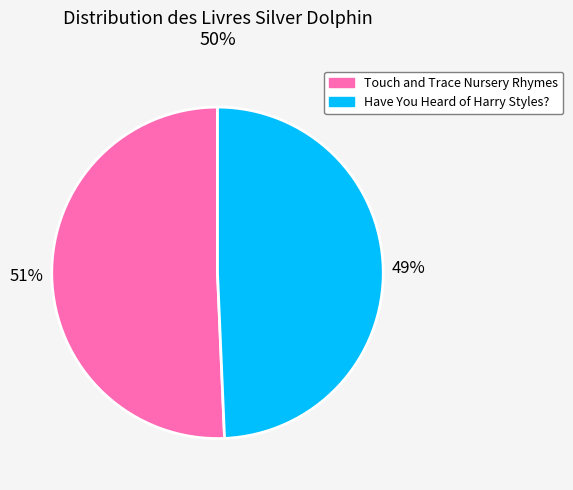

Is Have You Heard of Harry Styles? the majority of the pie?

No